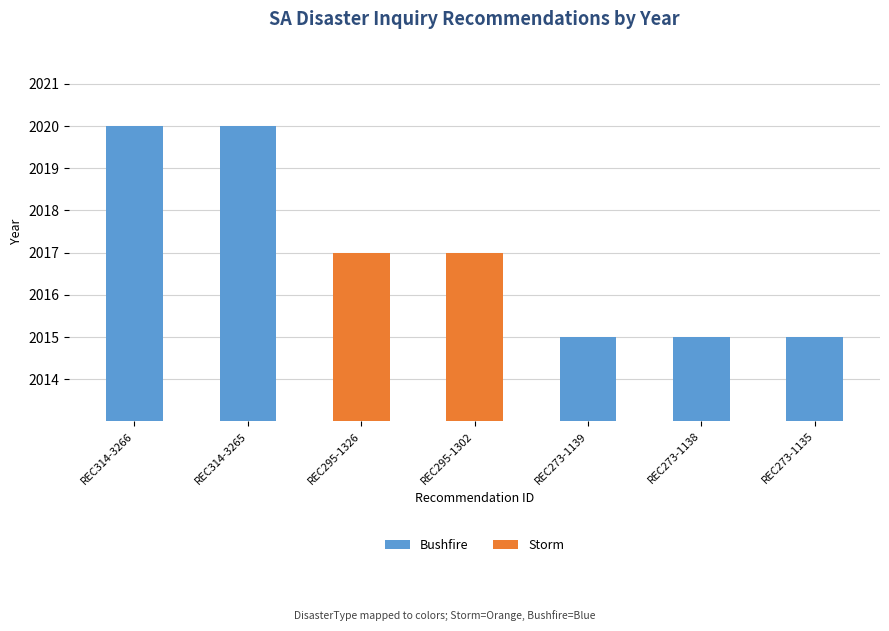

Rank the series by their average value, from lowest to highest.

Storm, Bushfire